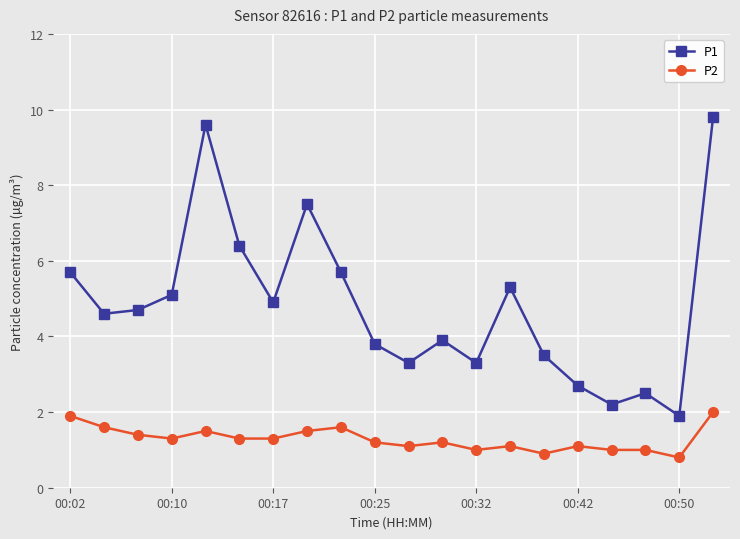

What is the minimum value for P2?

0.8